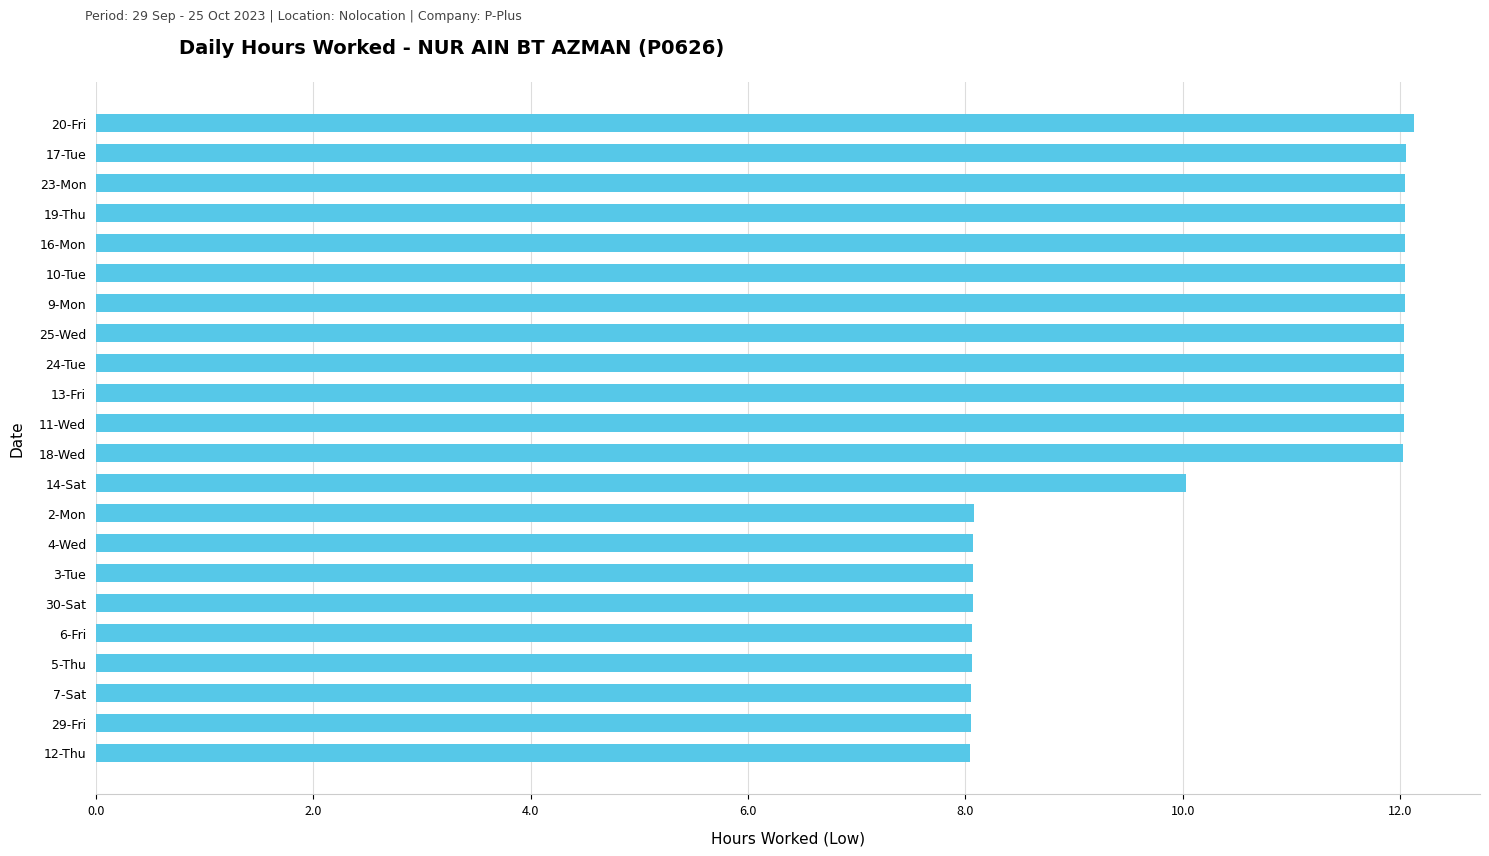

True or false: the data shows 15.8 at 23-Mon.

False